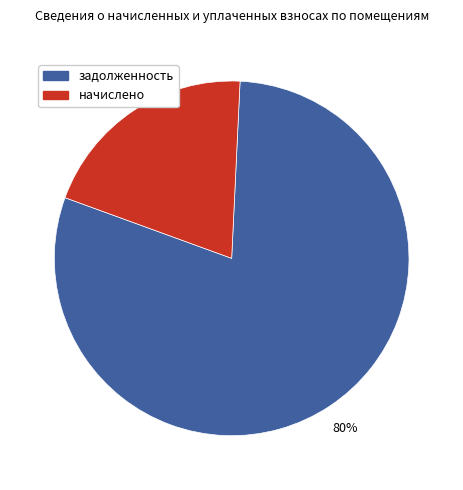

Is there any slice that represents more than half of the pie?

Yes